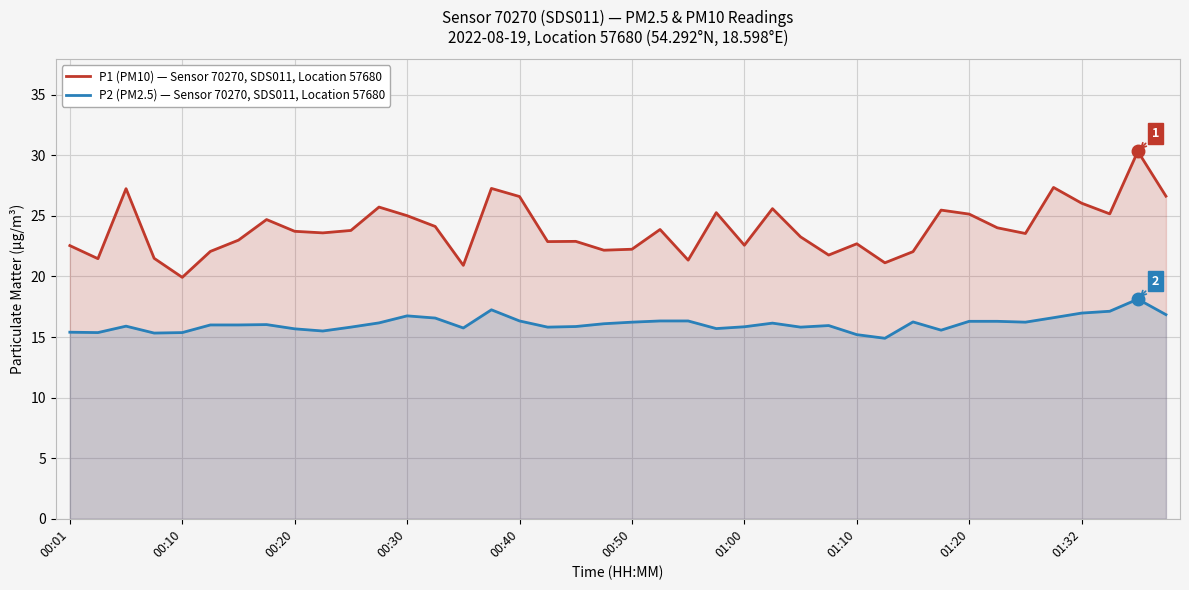

True or false: P1 (PM10) and P2 (PM2.5) intersect in this chart.

False